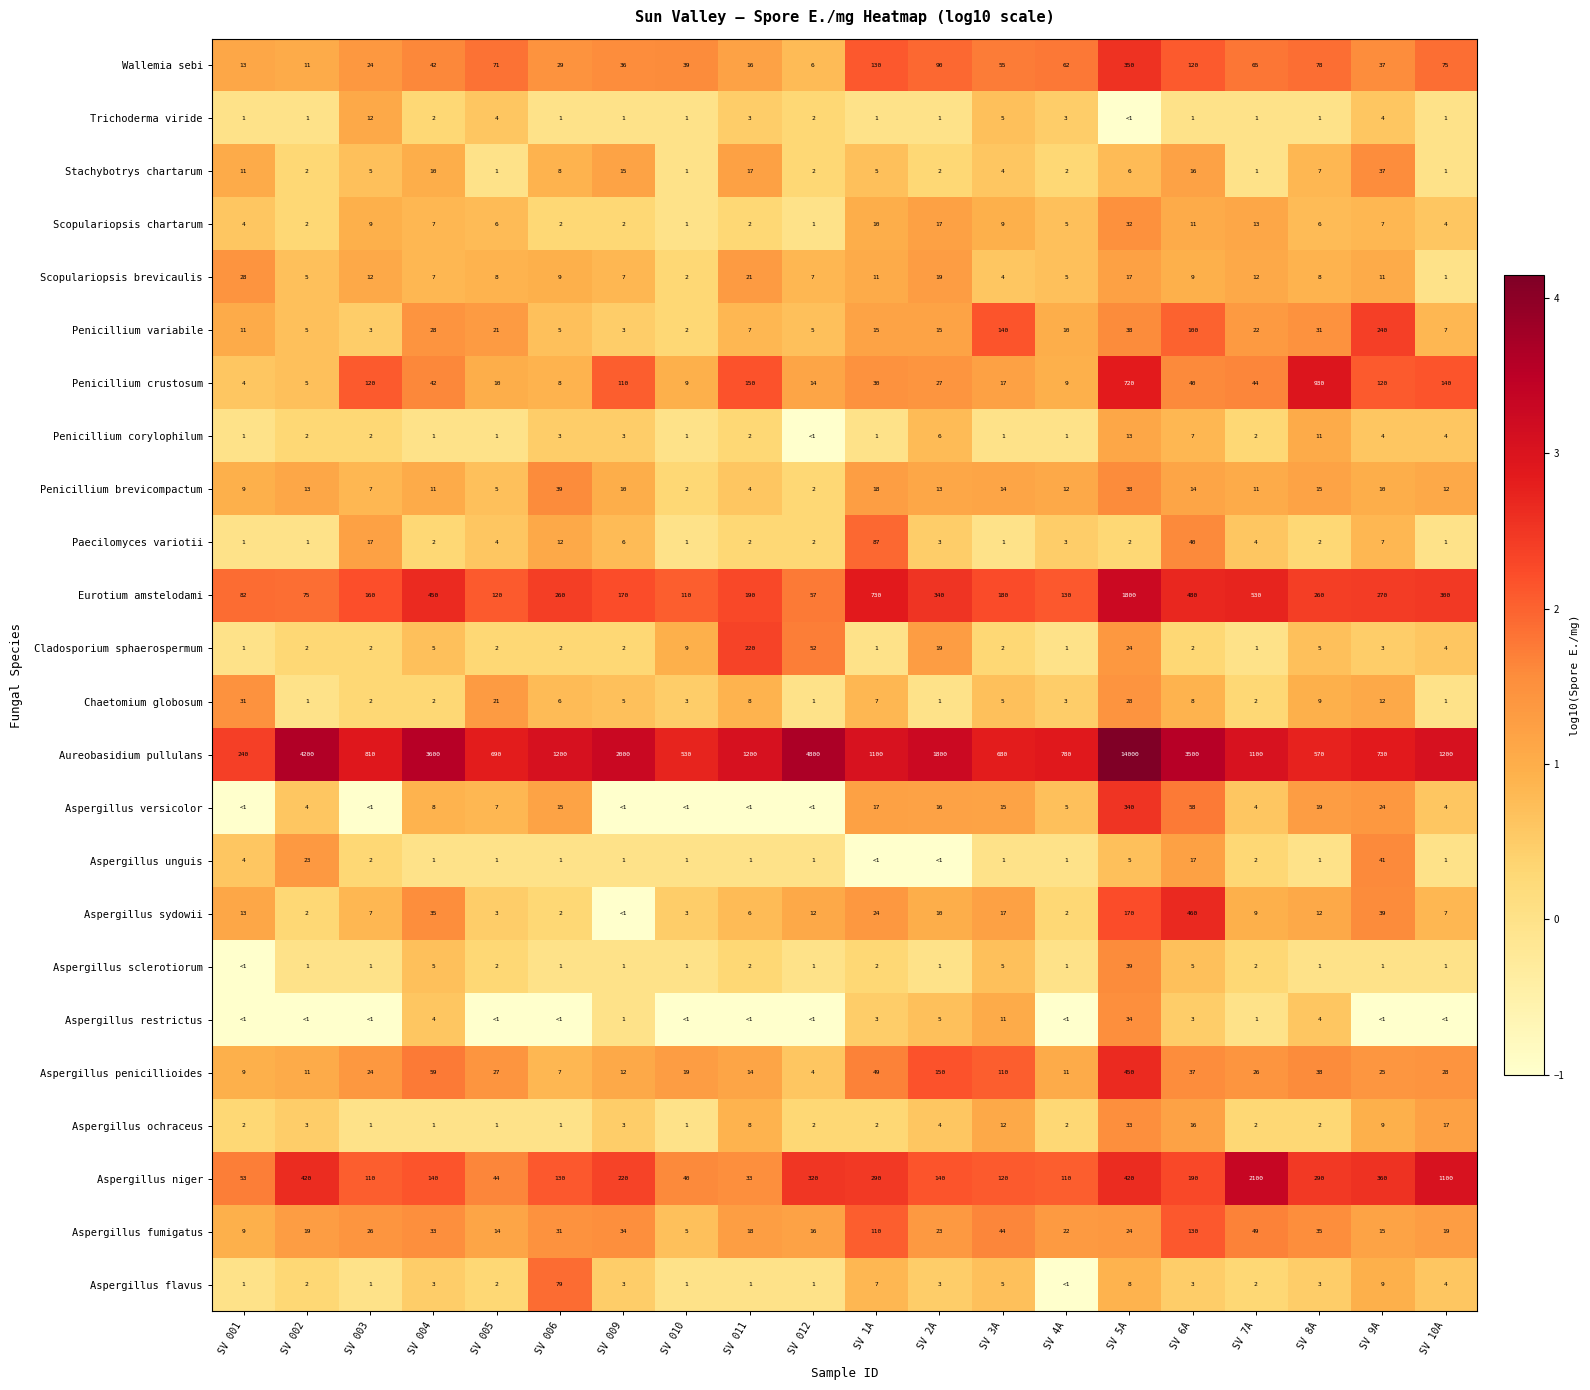

The value of Trichoderma viride at SV 010 is 1. True or false?

True